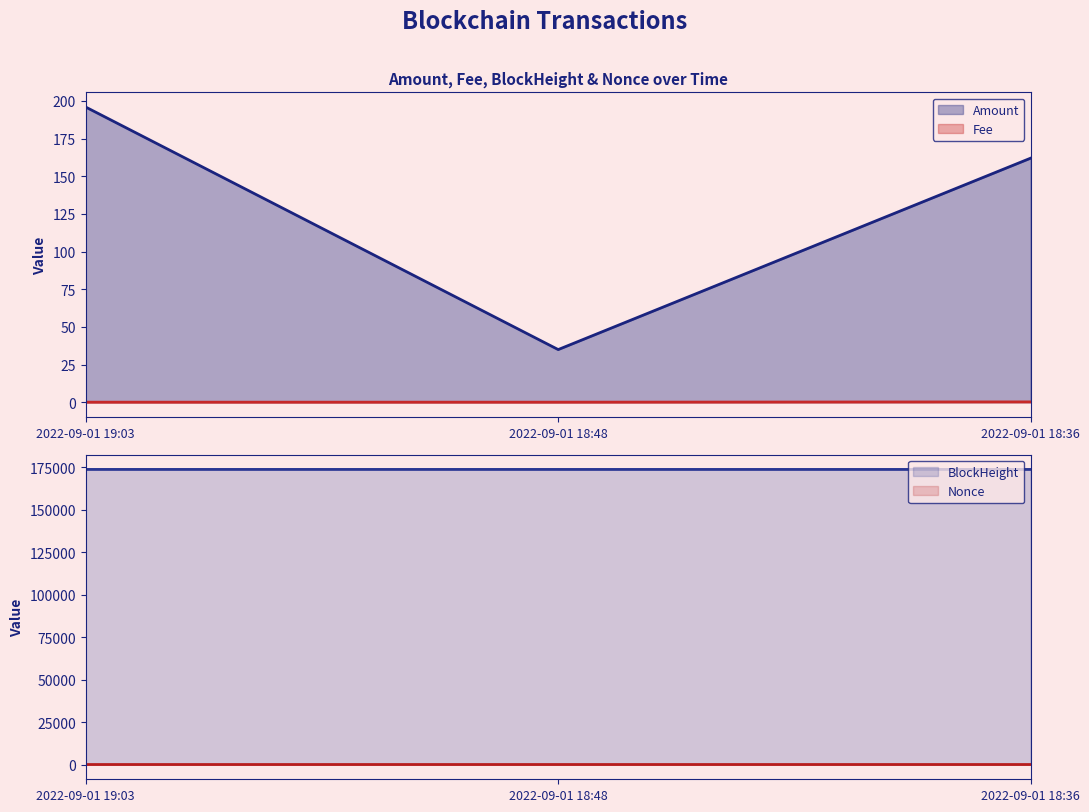

At which label does Nonce reach its peak?

2022-09-01 18:48